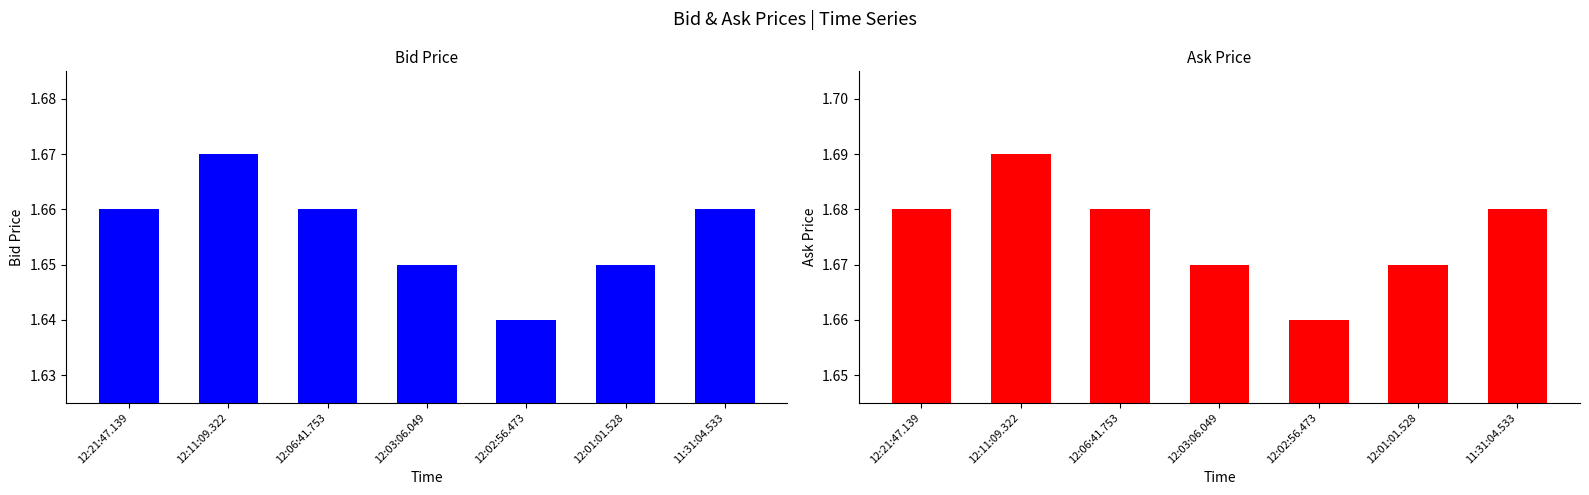

What is the label of the 3rd bar from the left?

12:06:41.753